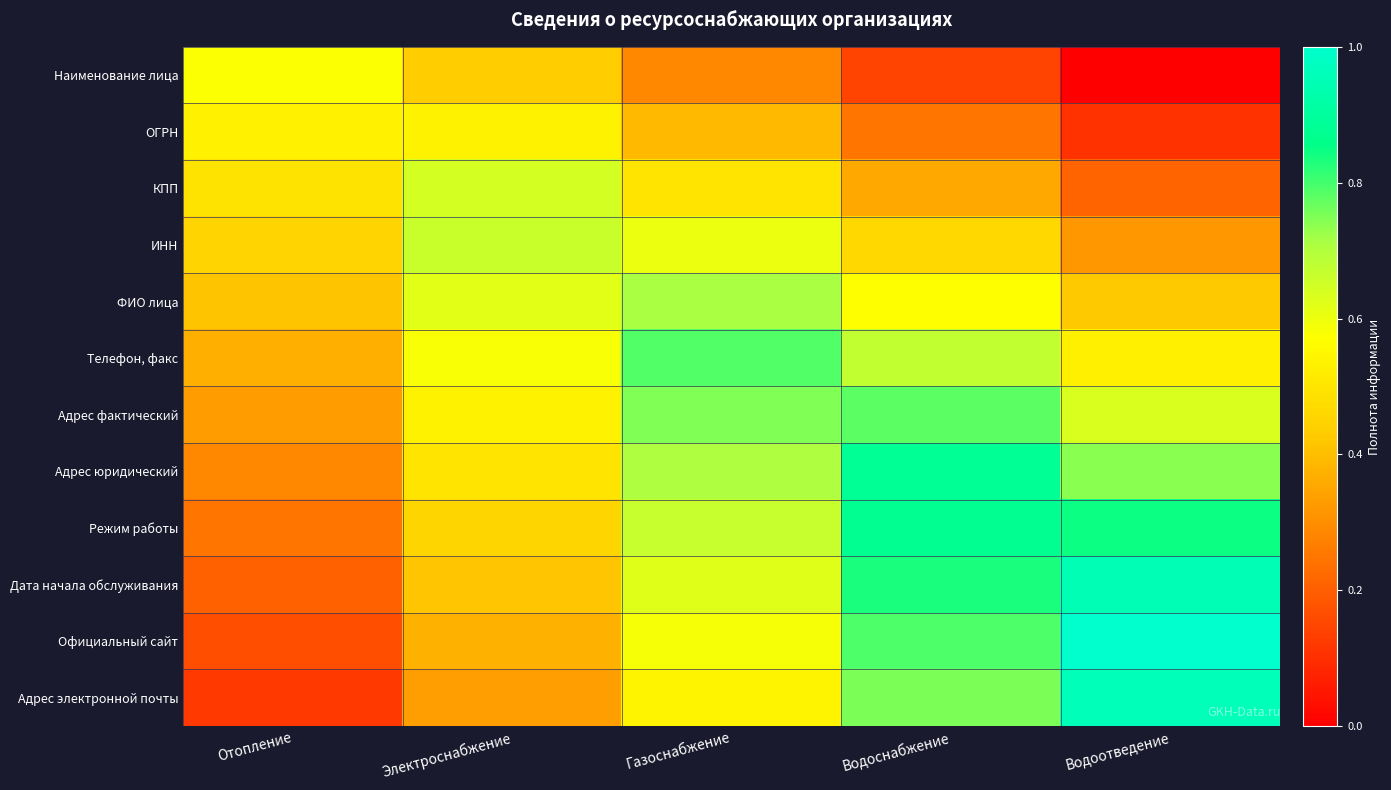

What is the greatest value displayed?

1.0